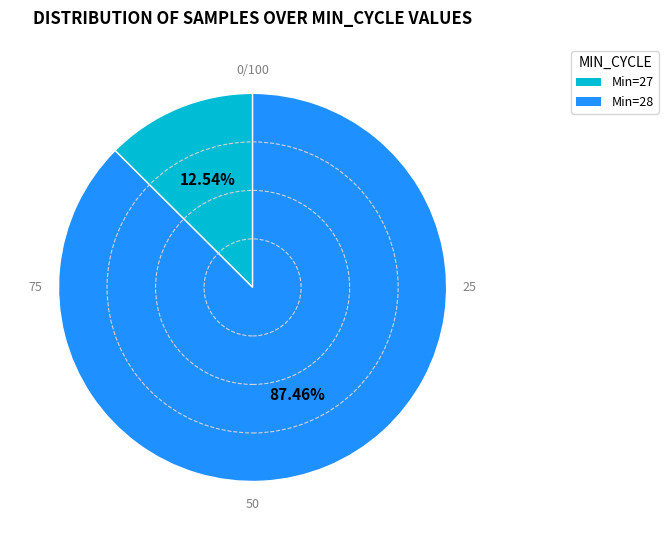

Rank the categories by value from highest to lowest.

Min=28, Min=27